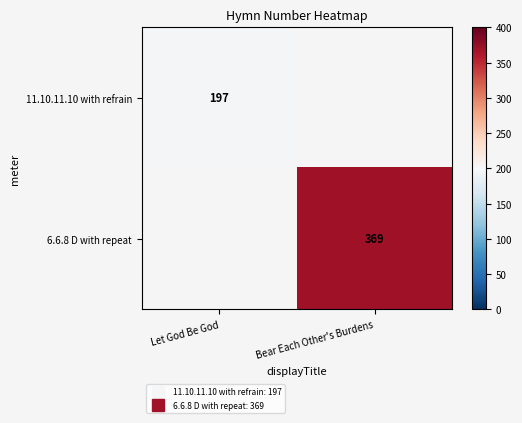

What is the maximum value for 11.10.11.10 with refrain?

197.0